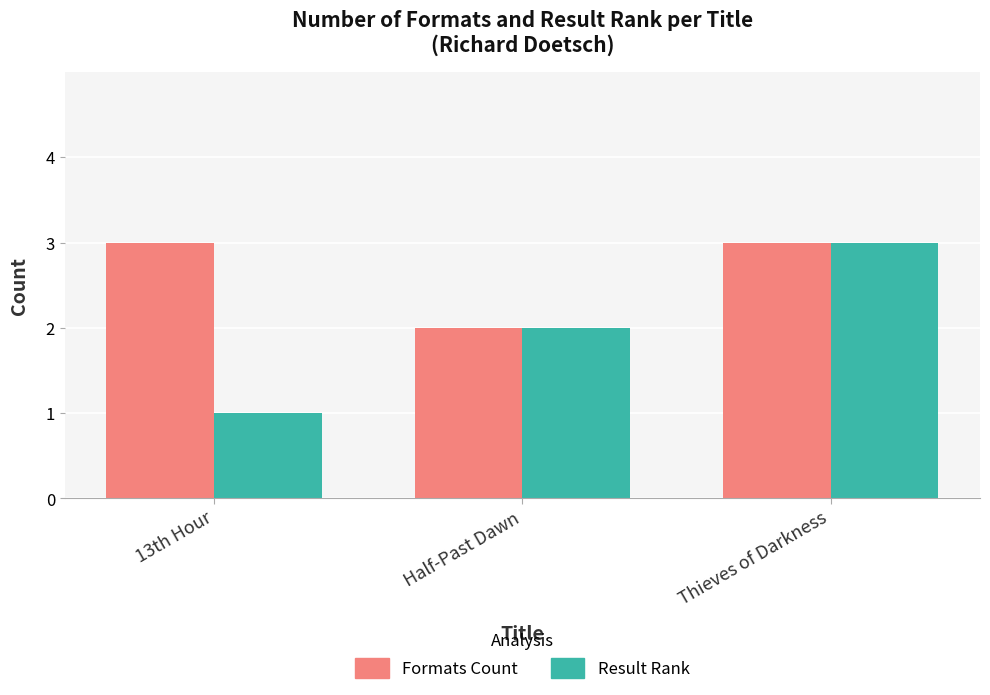

Reading left to right, list all the values displayed in this chart.

Formats Count: 3	2	3
Result Rank: 1	2	3